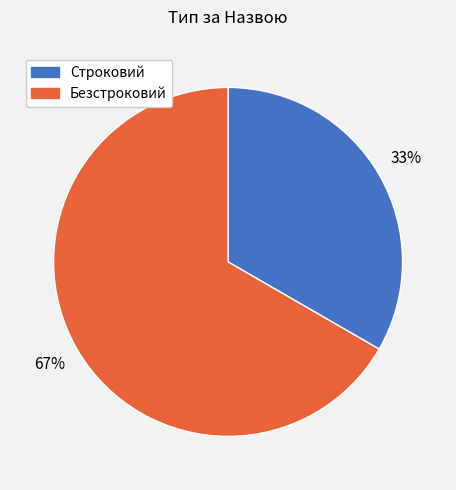

Which category has the biggest portion of the pie?

Безстроковий